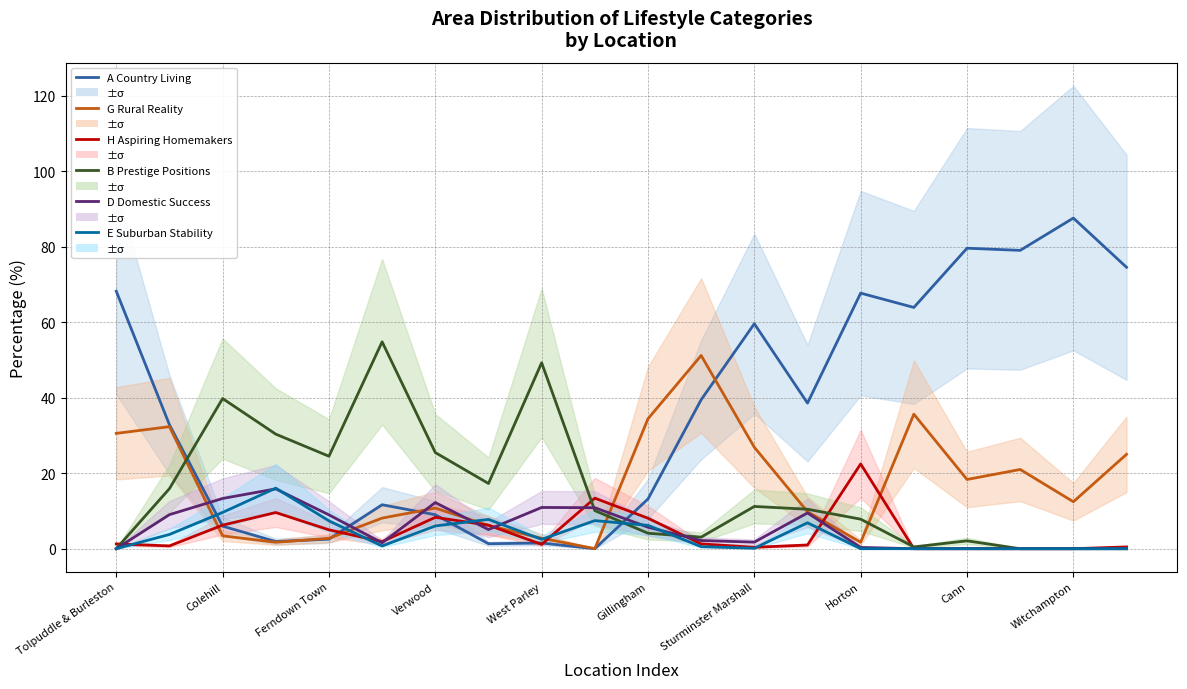

At how many categories does at least one series exceed 33?

14